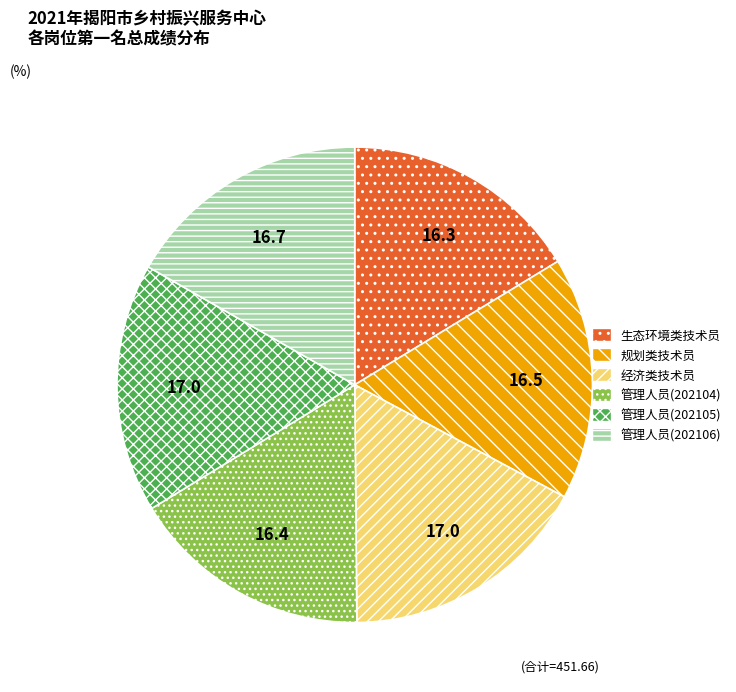

Combined, do 管理人员(202104) and 管理人员(202105) account for over 50%?

No